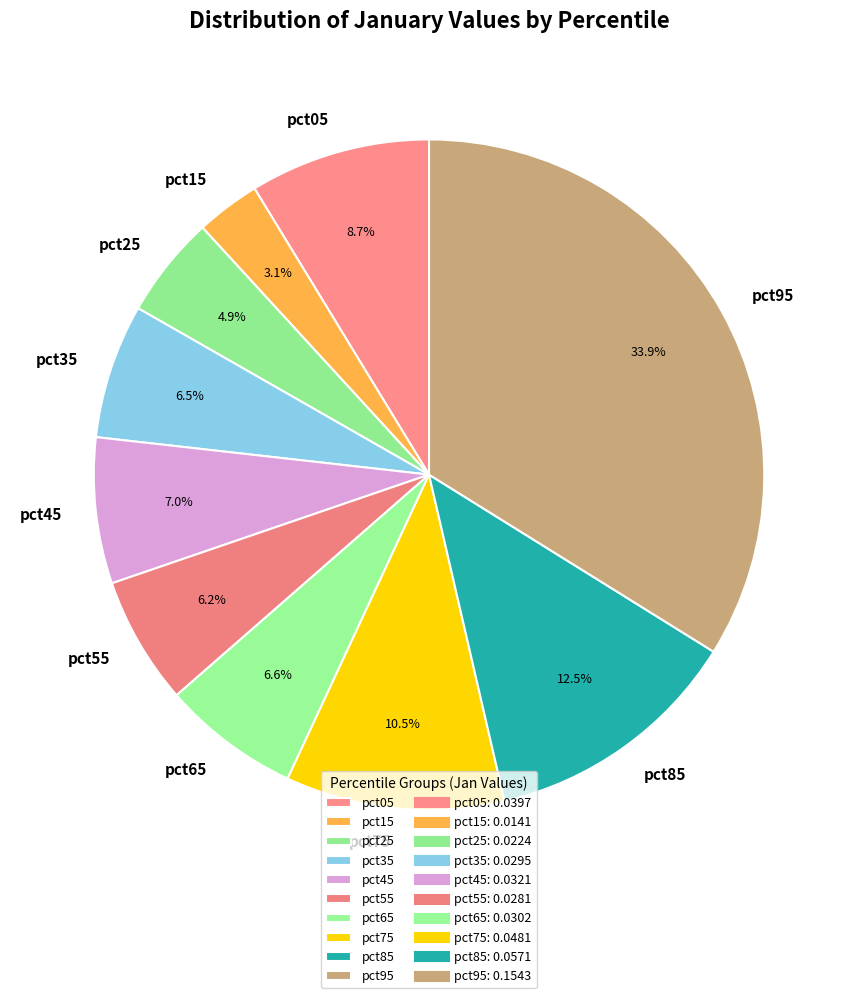

Which has a higher value, pct85 or pct65?

pct85